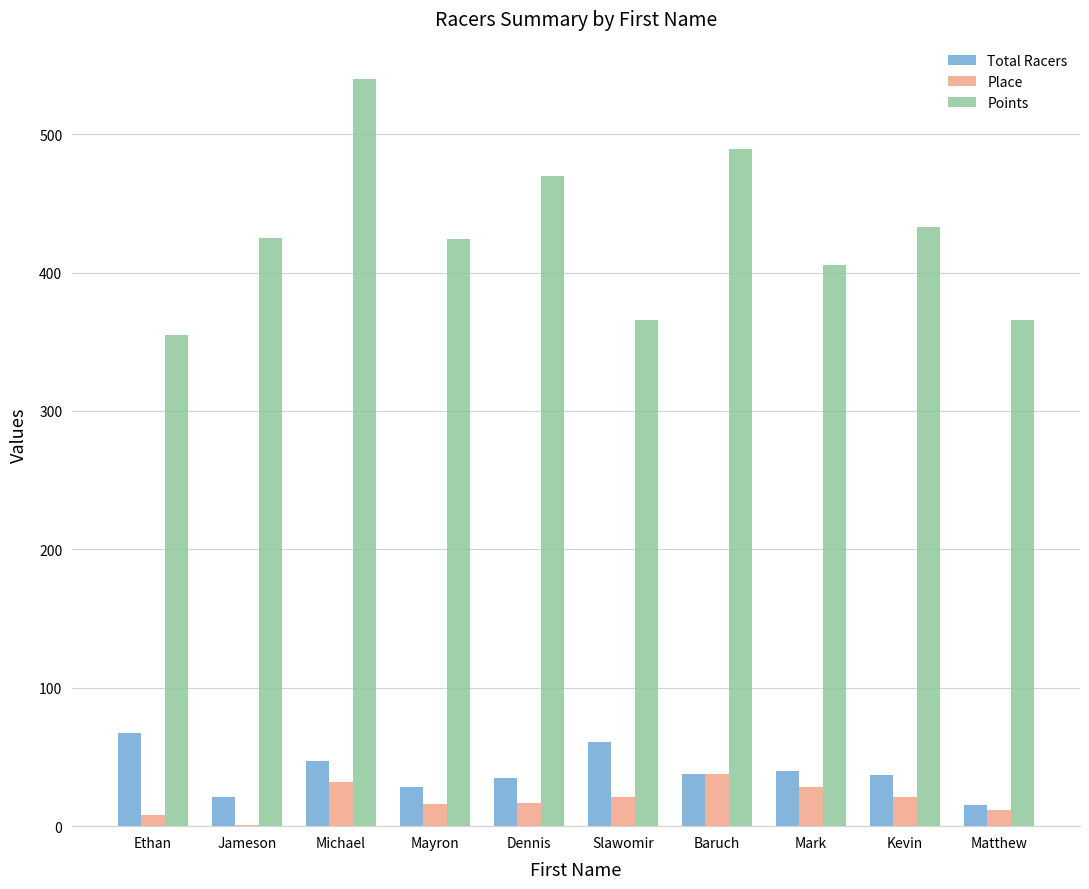

What is the maximum value shown in the chart?

539.8